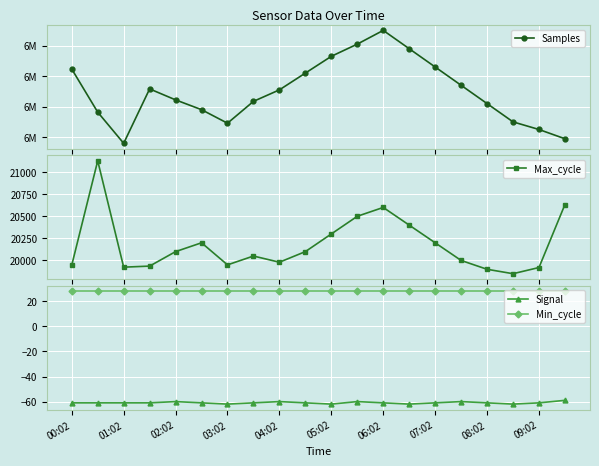

True or false: Min_cycle and Max_cycle intersect in this chart.

False